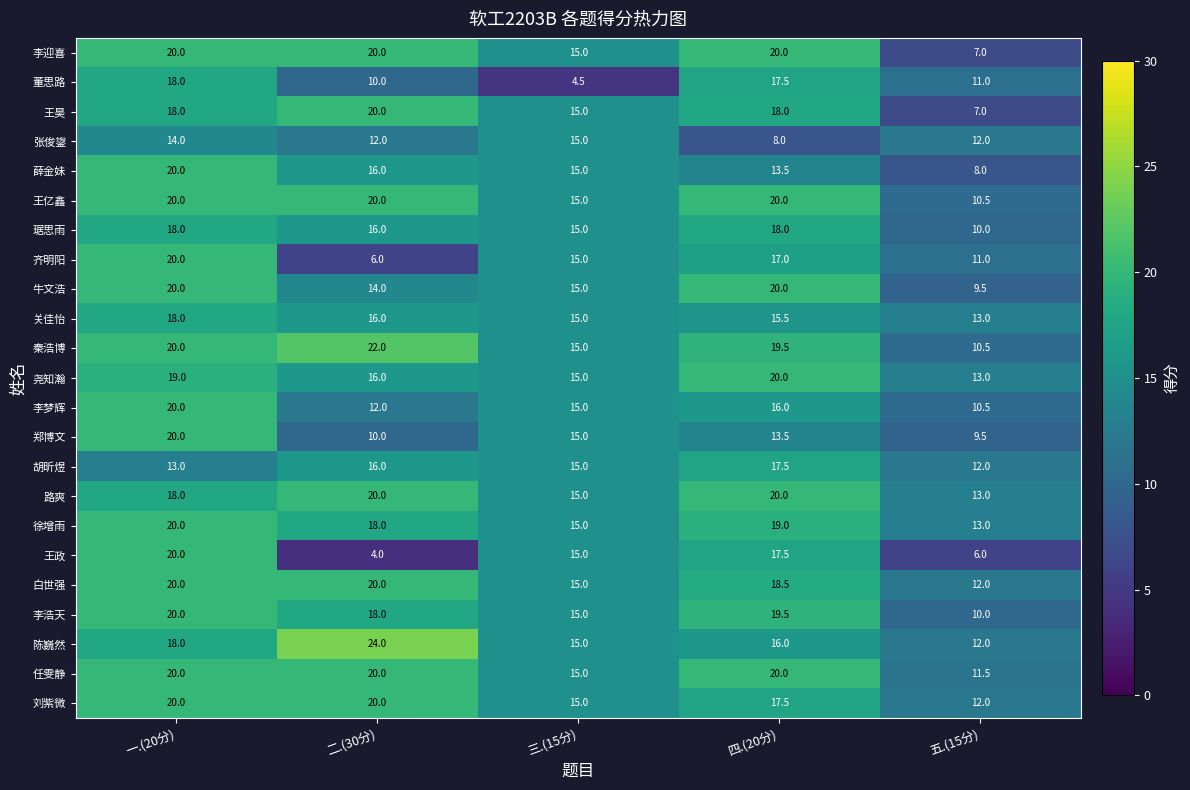

Which category has the lowest value in the 李梦辉 series?

五.(15分)